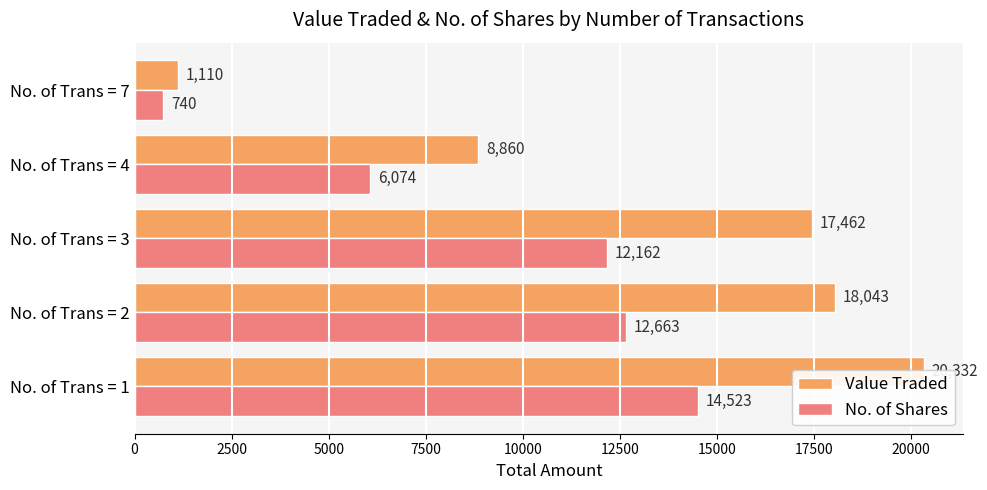

Reading left to right, what are all the values shown in this chart?

Value Traded: 20332	18043	17462	8860	1110
No. of Shares: 14523	12663	12162	6074	740